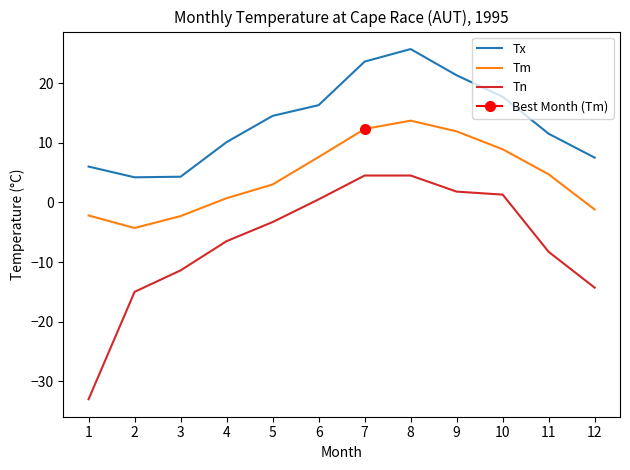

What is the maximum value for Tn?

4.5